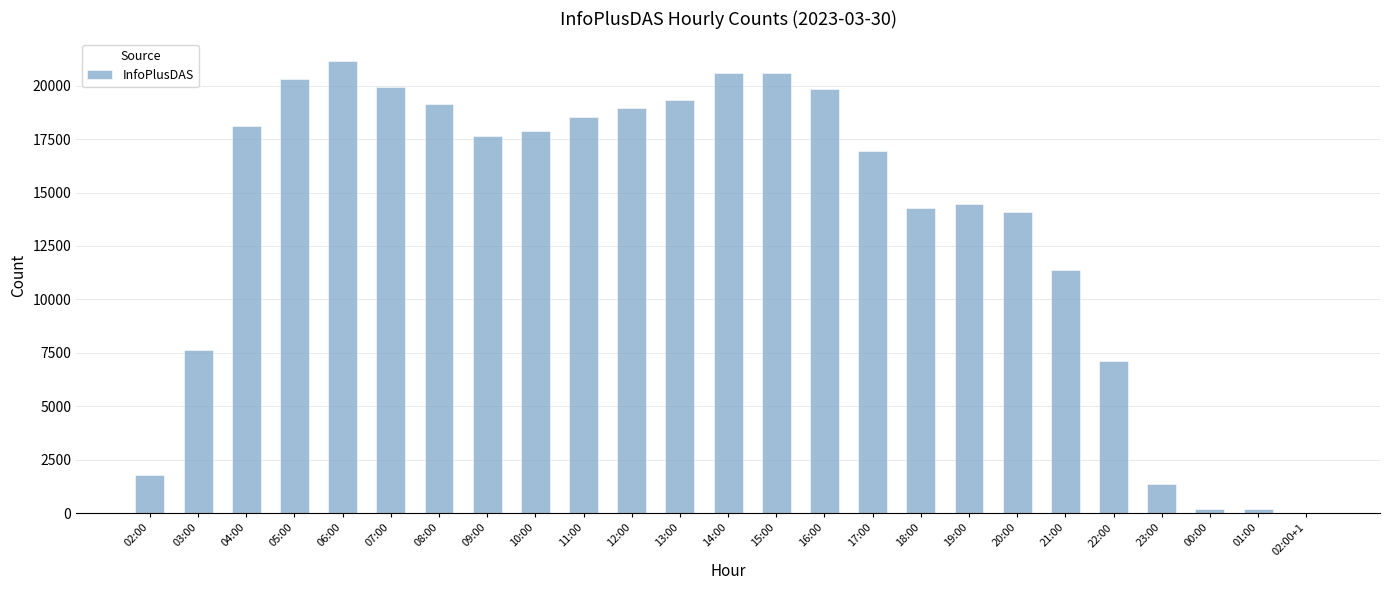

What is the difference between the values at 07:00 and 10:00?

2067